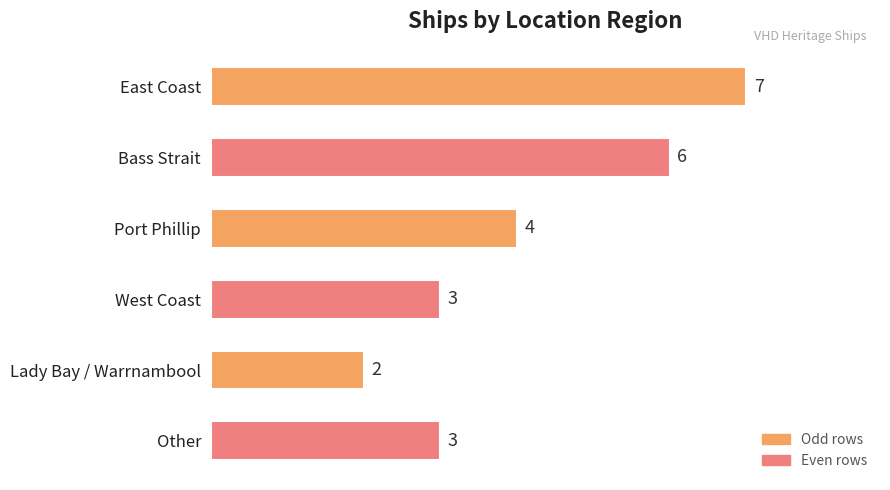

How many values are between 3 and 6?

4